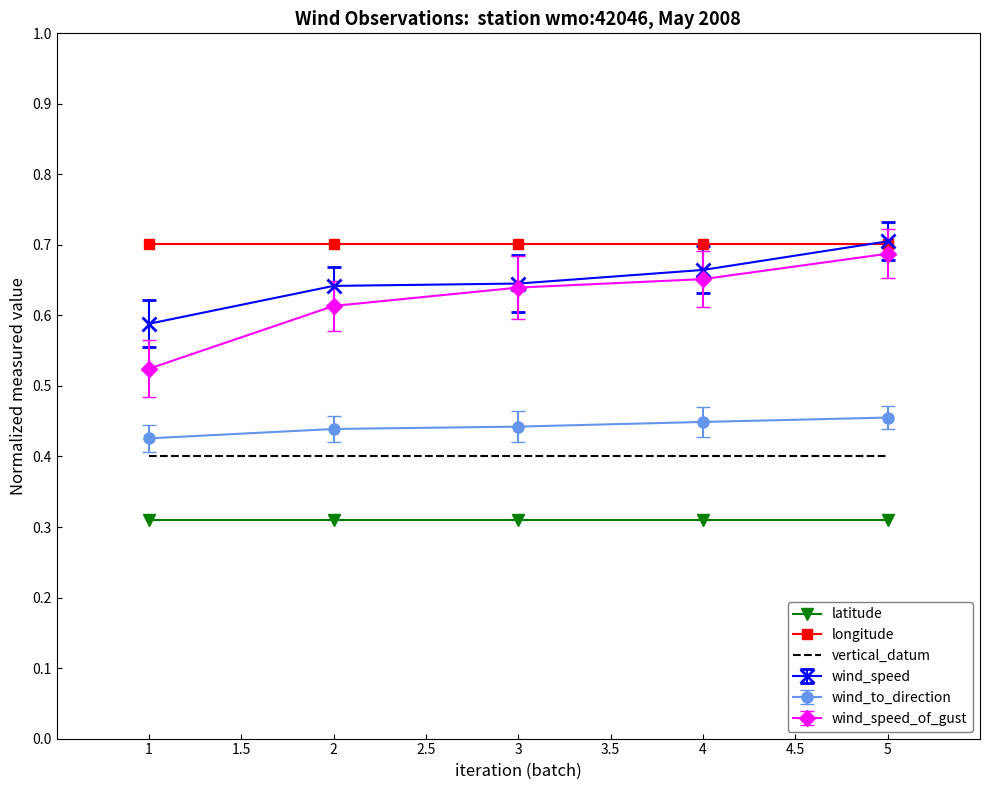

True or false: longitude and latitude intersect in this chart.

False